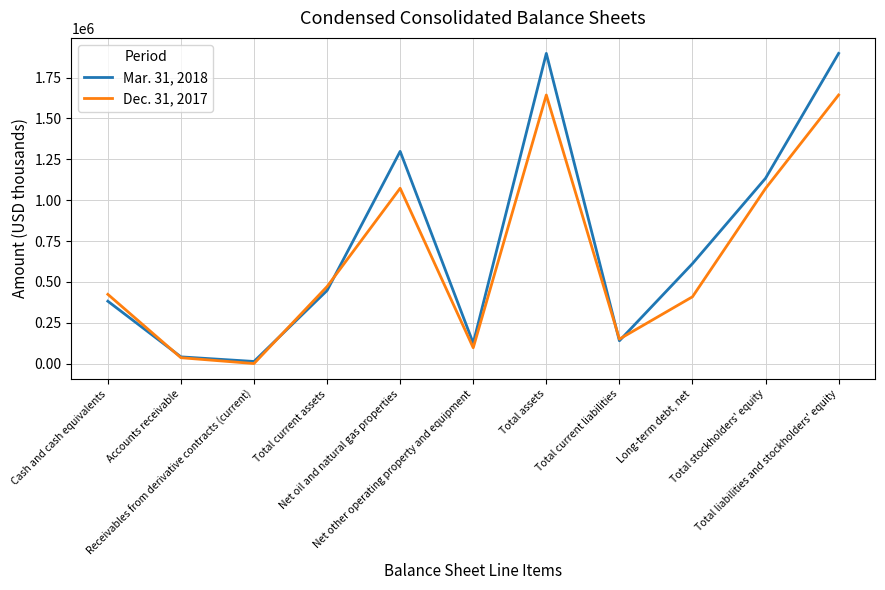

Which series has the largest total across all categories?

Mar. 31, 2018